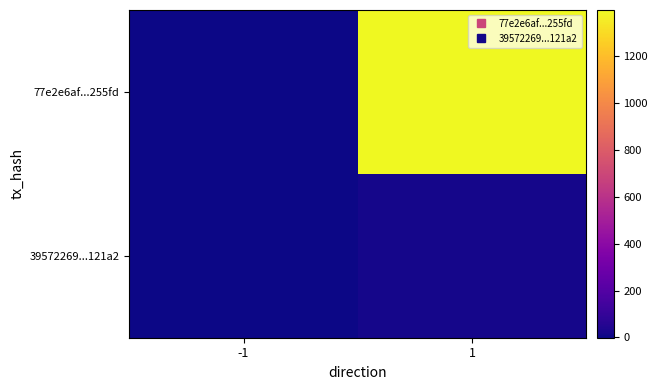

What is the spread (max minus min) of values at 1?

1376